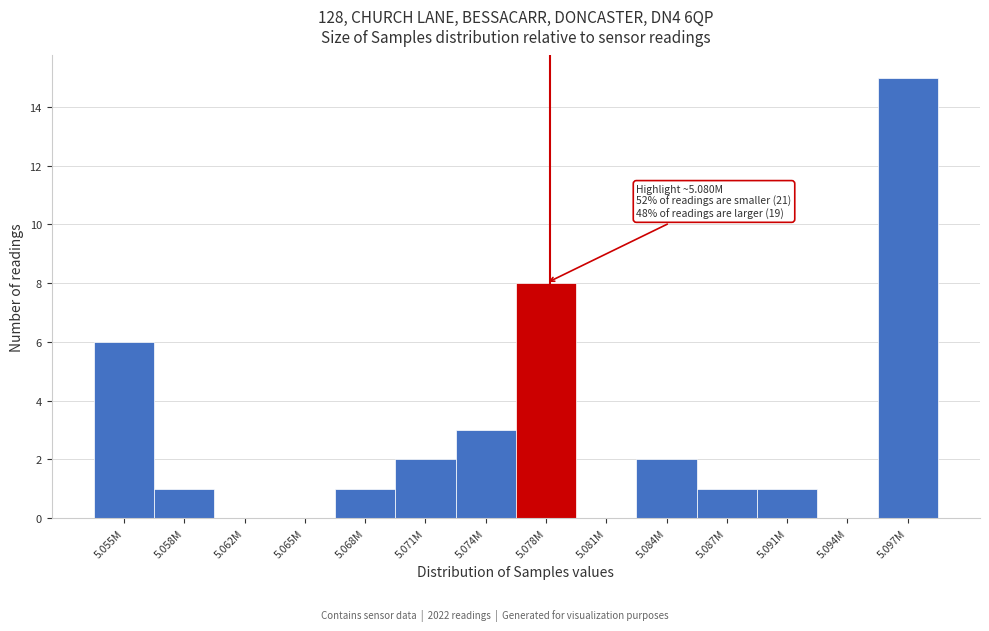

Reading left to right, extract all data points from this chart.

5.055M=6	5.058M=1	5.062M=0	5.065M=0	5.068M=1	5.071M=2	5.074M=3	5.078M=8	5.081M=0	5.084M=2	5.087M=1	5.091M=1	5.094M=0	5.097M=15